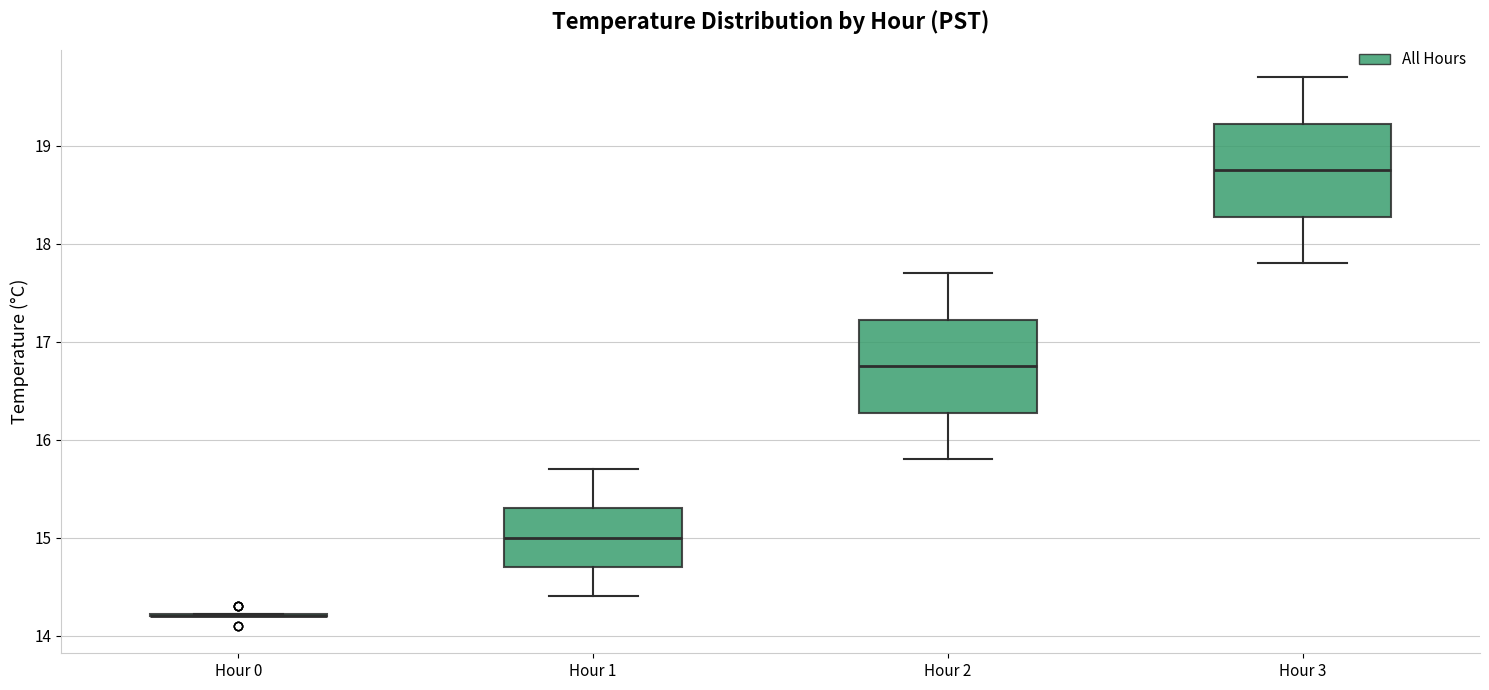

Reading left to right, read every box against the y-axis: the position of its median line, the range the box covers, and the ends of its whiskers. The values are not printed on the chart, so give them approximately, as read against the axis.

Hour 0: box collapsed to a line at 14.2, whiskers 14.2 to 14.2
Hour 1: median 15.0, box 14.7 to 15.3, whiskers 14.4 to 15.7
Hour 2: median 16.8, box 16.3 to 17.2, whiskers 15.8 to 17.7
Hour 3: median 18.8, box 18.3 to 19.2, whiskers 17.8 to 19.7